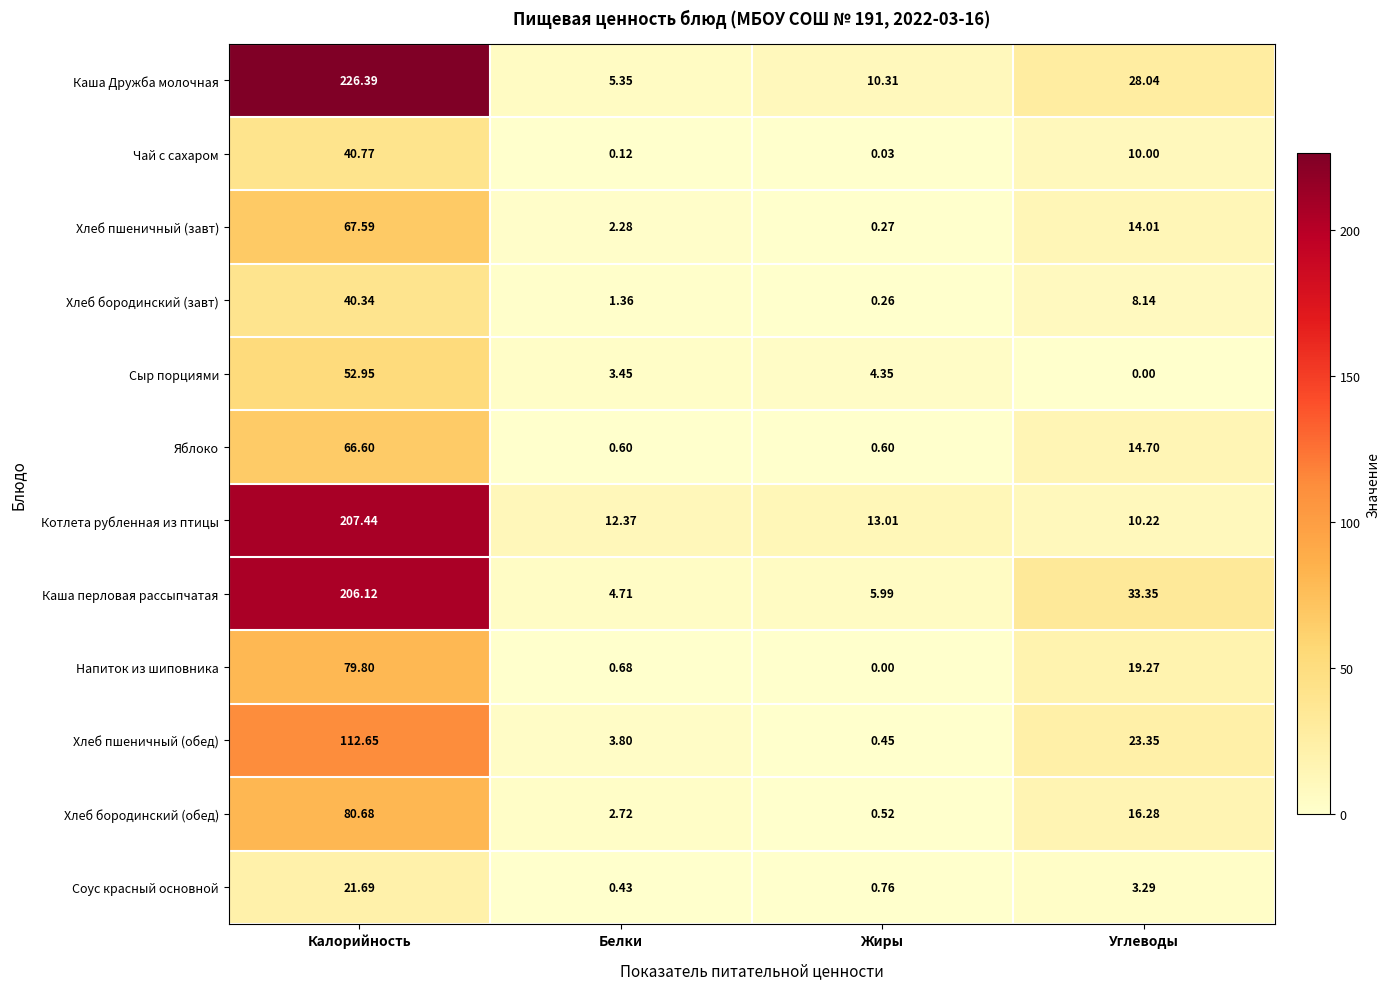

Which series changed the most between Калорийность and Белки?

Каша Дружба молочная